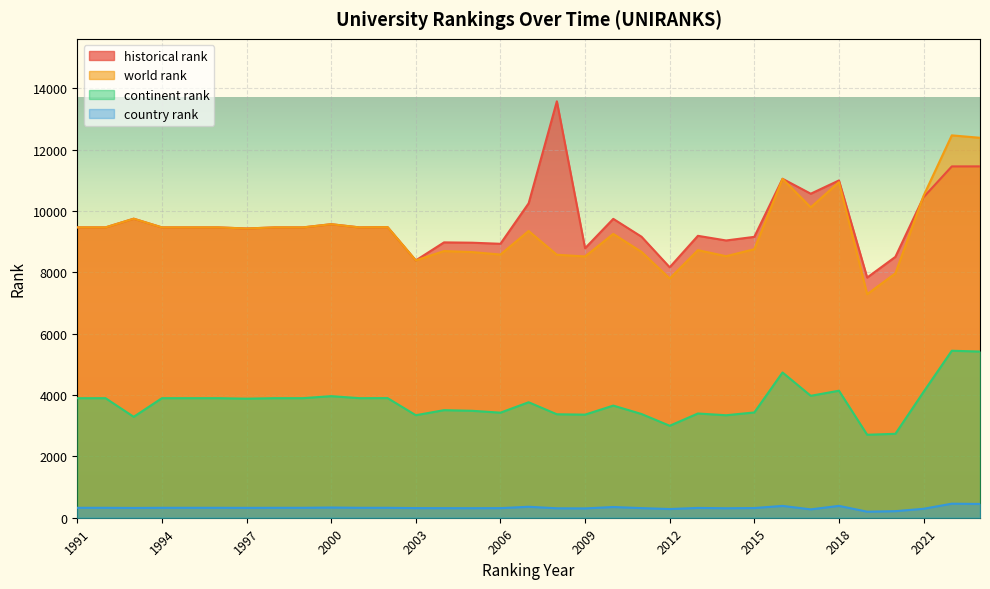

True or false: continent rank and country rank cross at least once.

False